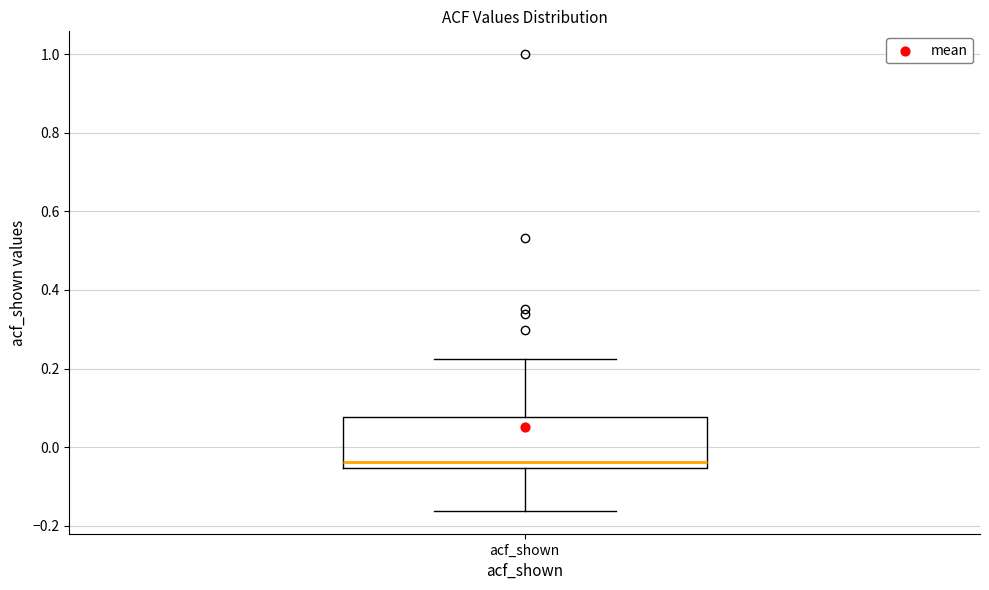

Transcribe this box plot: give where the median line is, the range the box spans, and where the two whiskers end, as read against the y-axis. The values are not printed on the chart, so give them approximately, as read against the axis.

median -0.04, box -0.06 to 0.08, whiskers -0.16 to 0.22